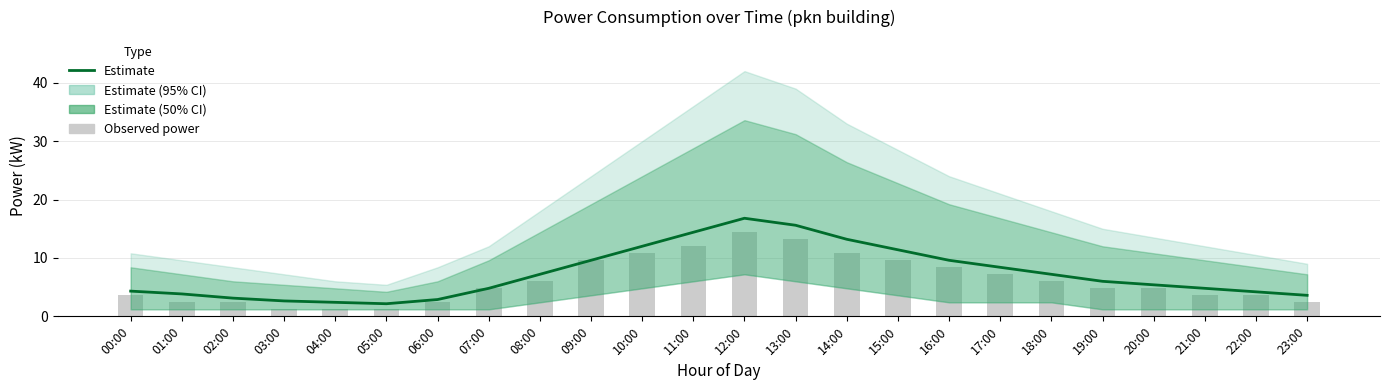

What is the maximum value shown in the chart?

16.8